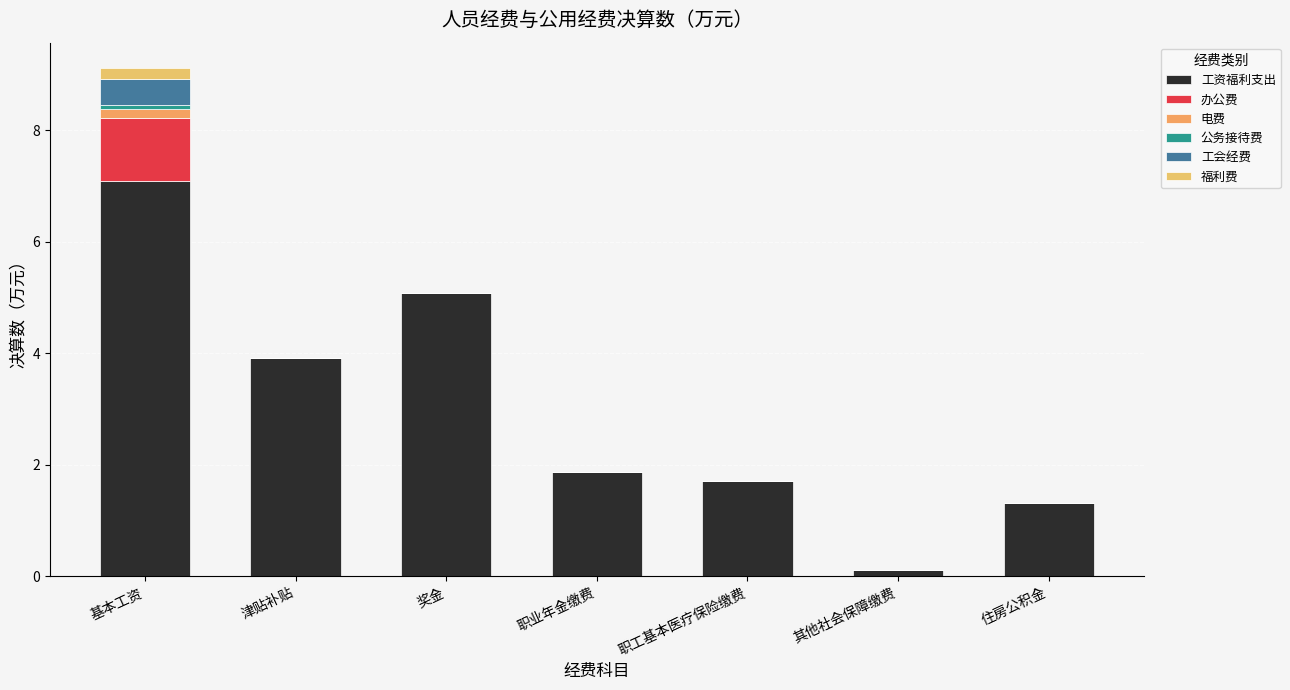

What is the average value of the 工会经费 series?

0.1